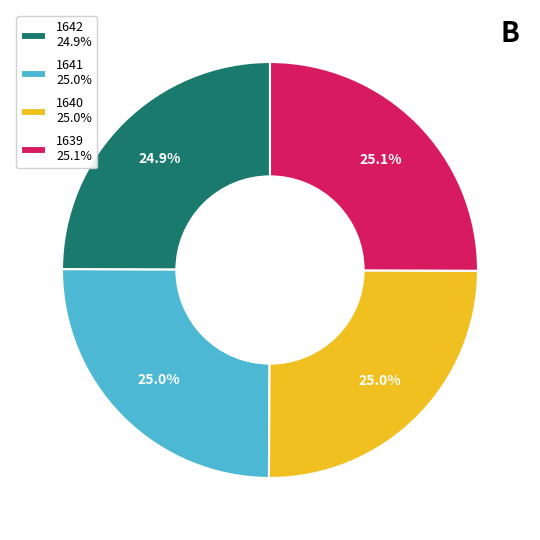

To the nearest percent, what percentage of the pie is 1639?

25%